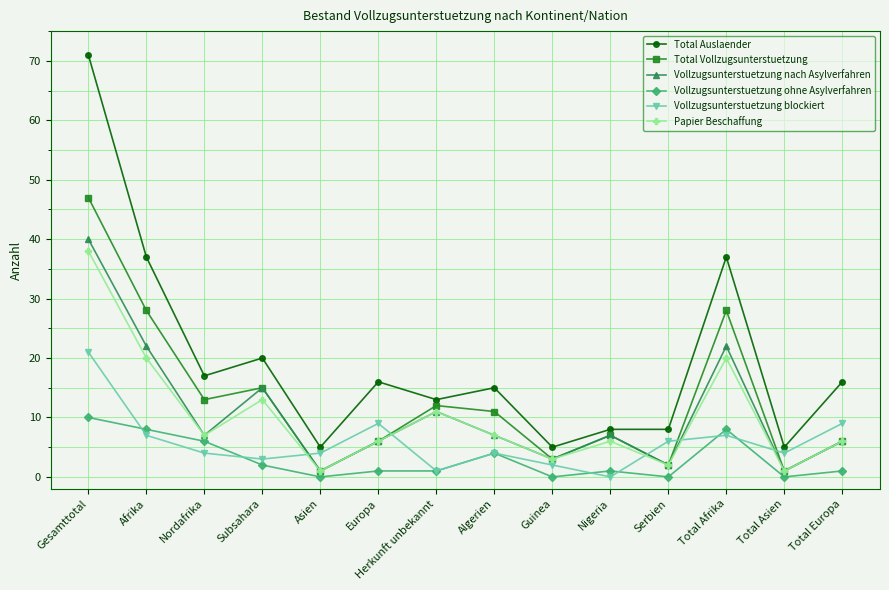

What is the sum of the Papier Beschaffung values at Serbien and Herkunft unbekannt?

13